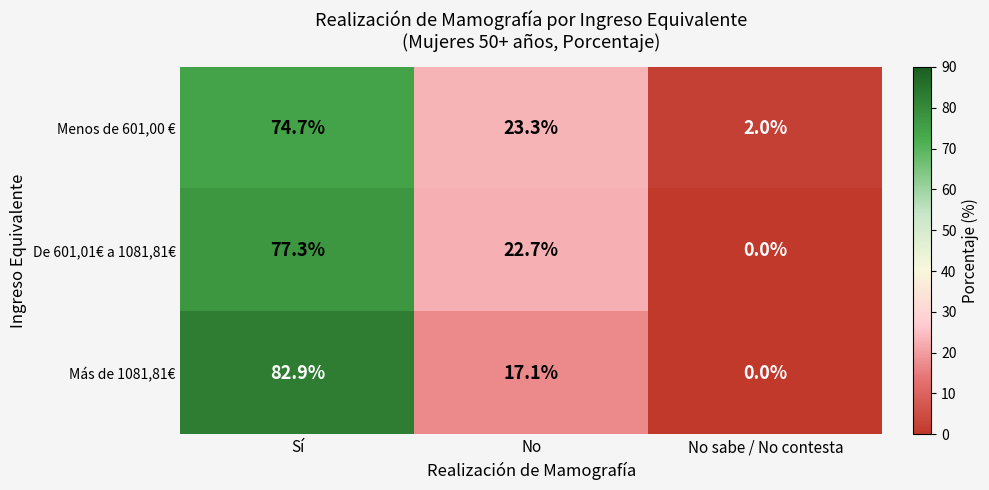

Where does the De 601,01€ a 1081,81€ series first go above 22?

Sí